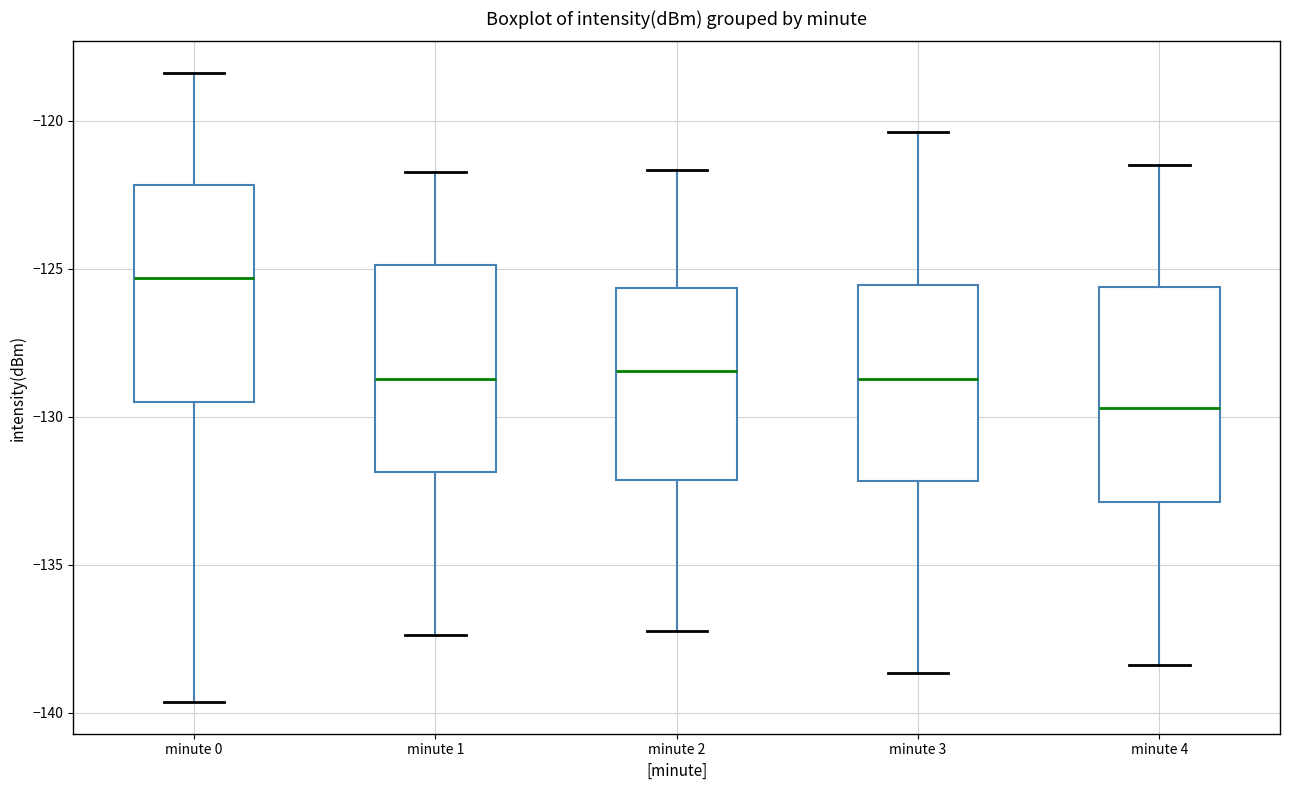

Which box has the lowest median line?

minute 4